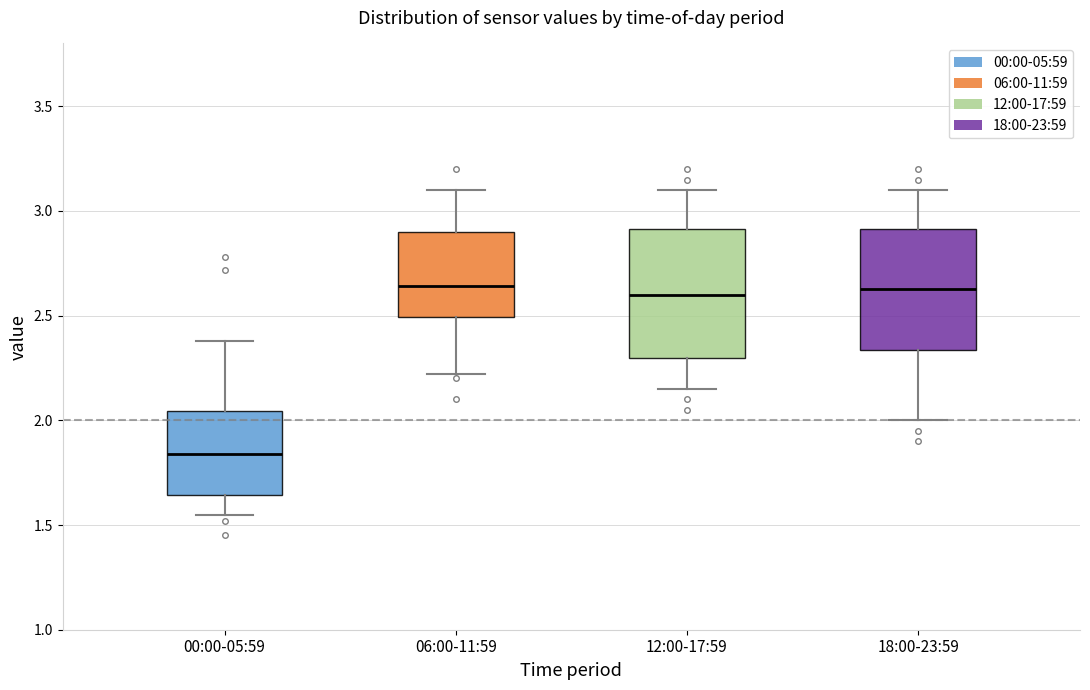

Where does the upper whisker of the box for 00:00-05:59 end on the y-axis? The values are not printed on the chart, so give them approximately, as read against the axis.

2.40